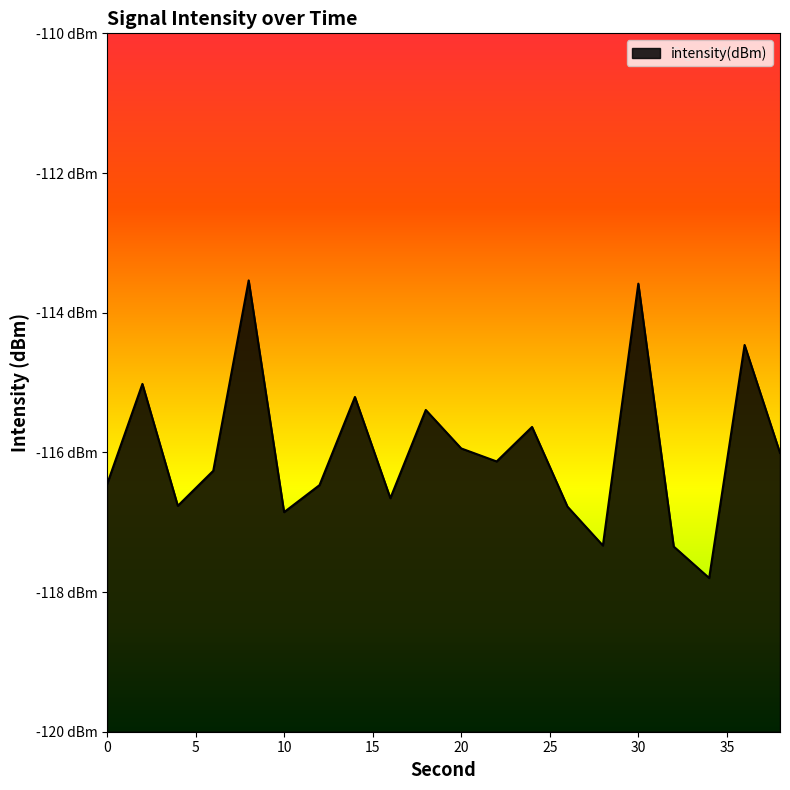

How many data points are less than -116?

12